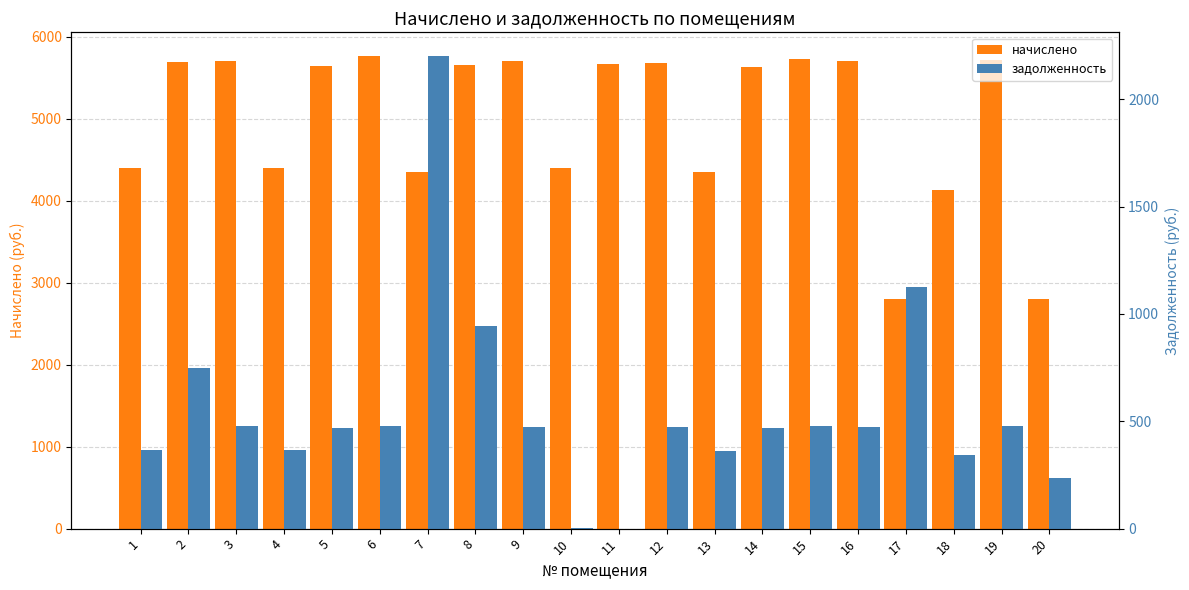

What is the maximum value for задолженность?

2201.6